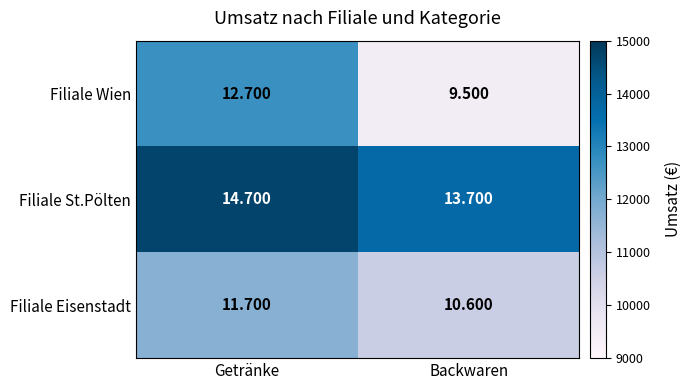

What is the minimum value shown in the chart?

9500